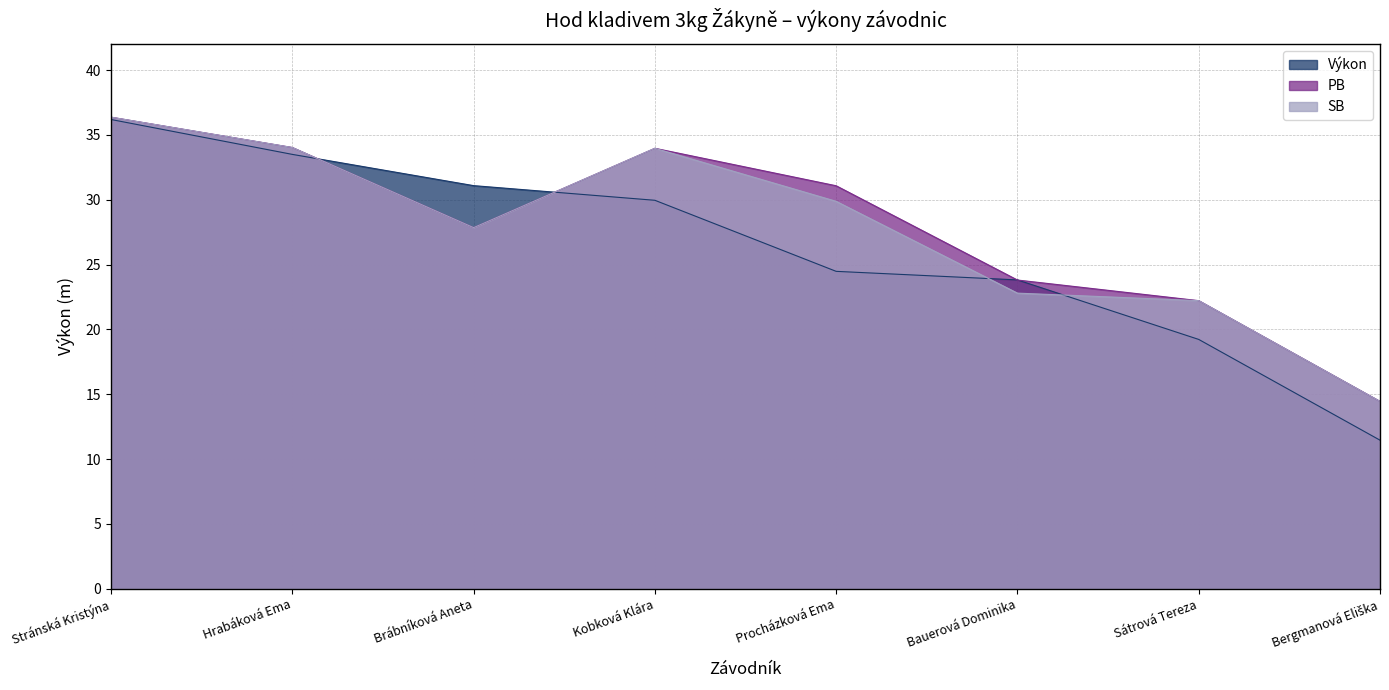

What is the difference between the second highest and minimum values in the PB series?

19.6